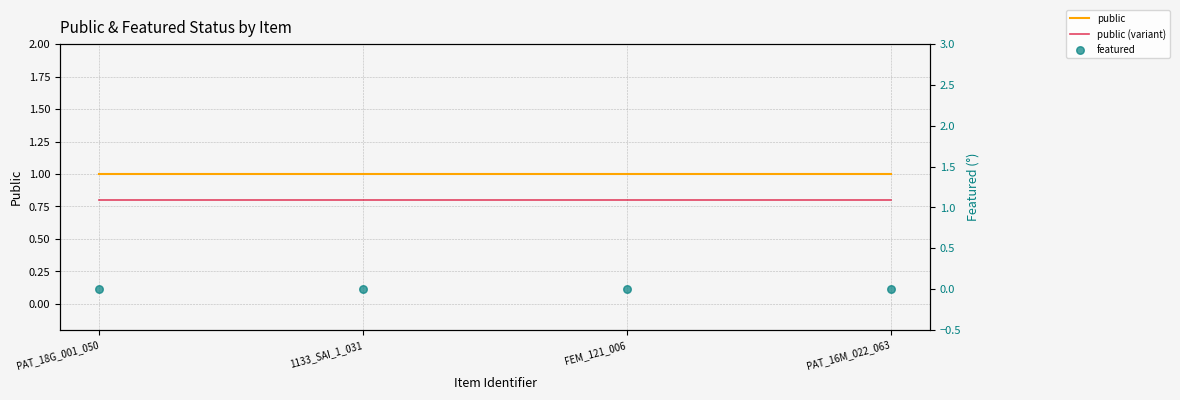

What are all the series names shown in the legend?

public, public (variant), featured